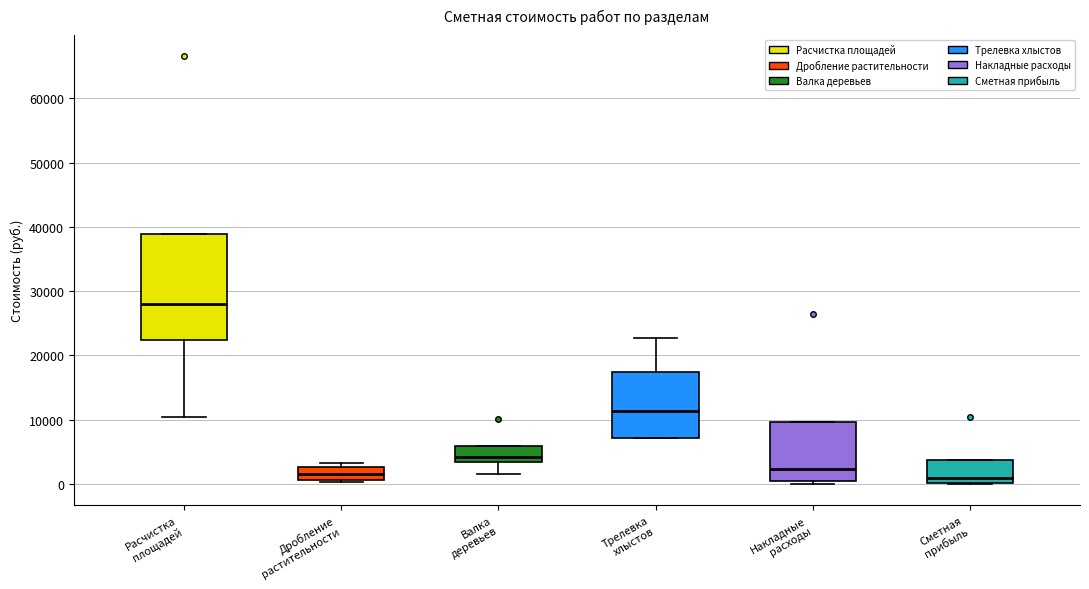

Reading left to right, transcribe this box plot: for each box, give where its median line is, the range the box spans, and where its two whiskers end, as read against the y-axis. The values are not printed on the chart, so give them approximately, as read against the axis.

Расчистка площадей: median 28000, box 22000 to 39000, whiskers 10000 to 39000
Дробление растительности: median 2000, box 1000 to 3000, whiskers 0 to 3000 (just above the box's upper edge)
Валка деревьев: median 4000, box 3000 to 6000, whiskers 2000 to 6000
Трелевка хлыстов: median 11000, box 7000 to 17000, whiskers 7000 to 23000
Накладные расходы: median 2000, box 1000 to 10000, whiskers 0 to 10000
Сметная прибыль: median 1000, box 0 to 4000, whiskers 0 to 4000